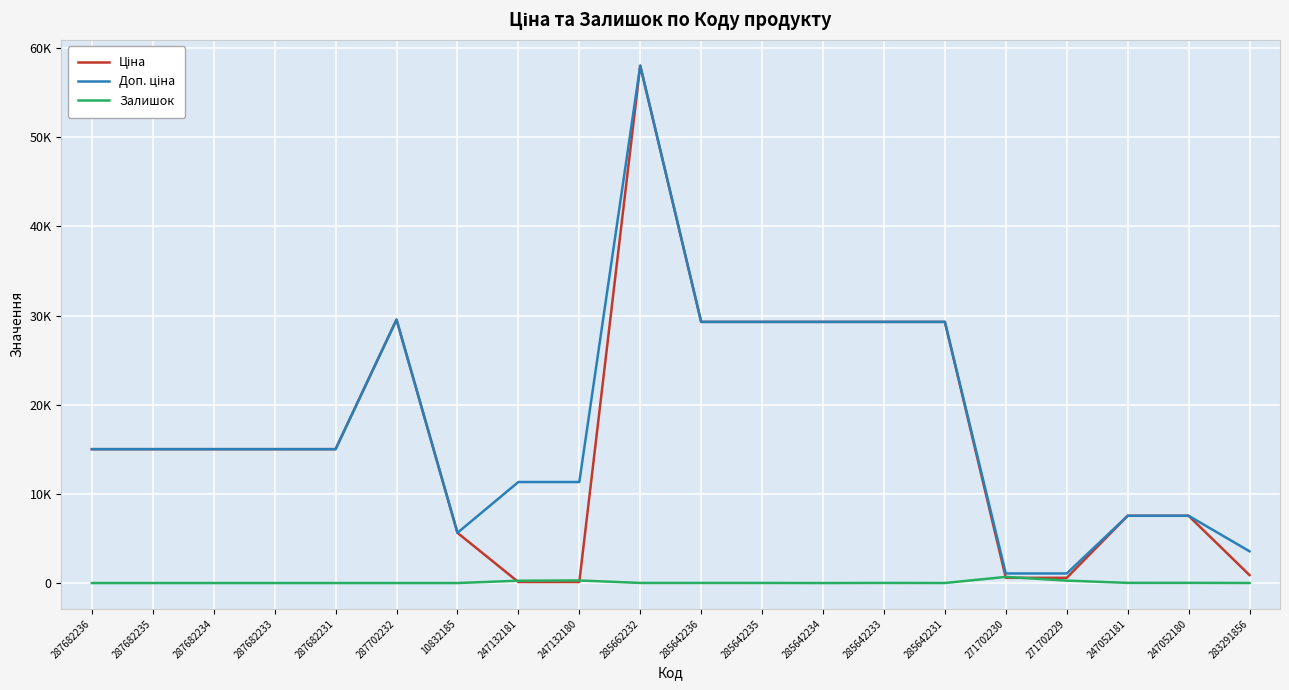

At which category does the chart reach its minimum across all series?

287682236